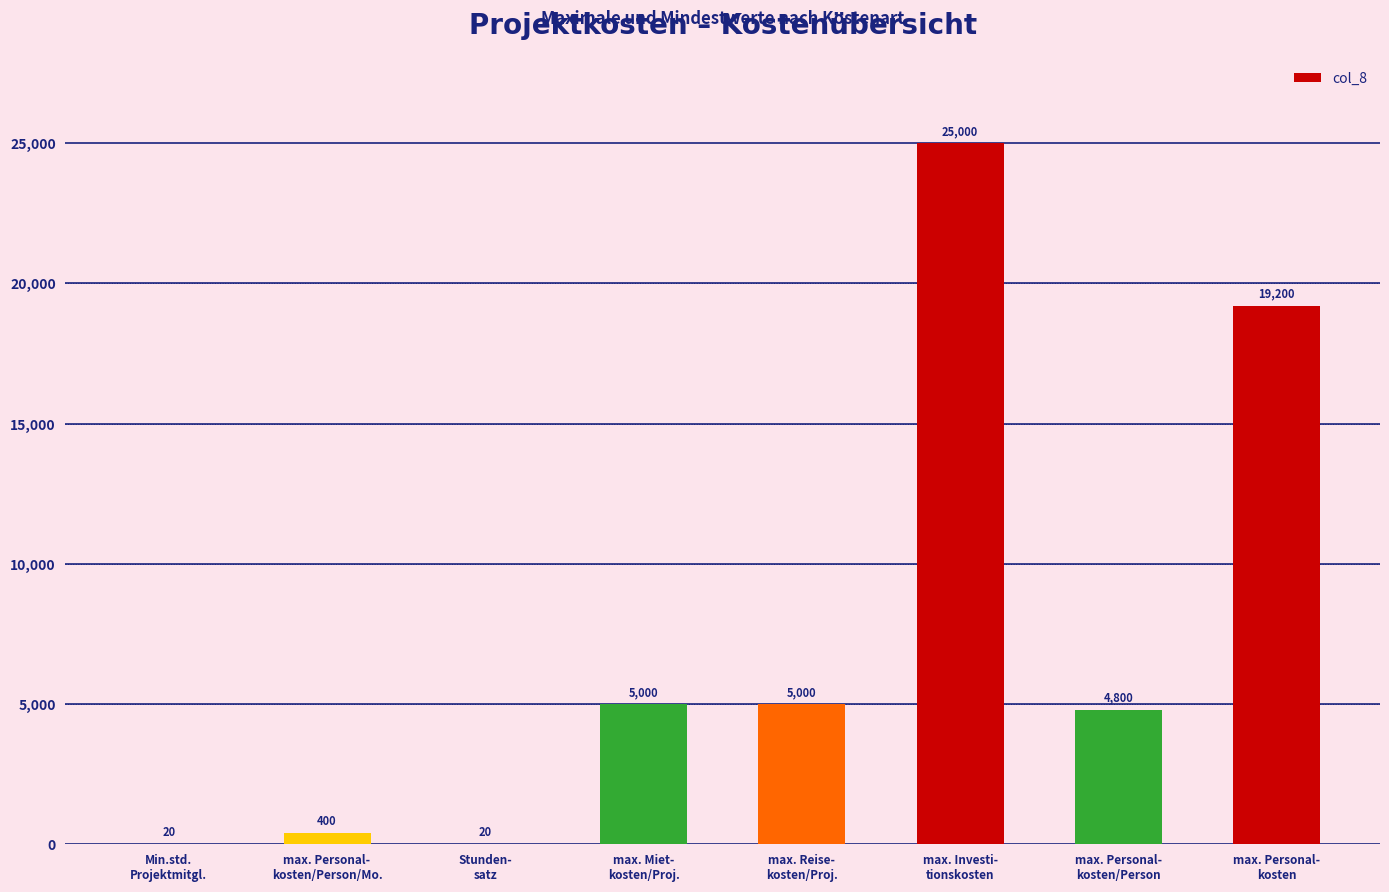

Which has a higher value, max. Investi-
tionskosten or Stunden-
satz?

max. Investi-
tionskosten